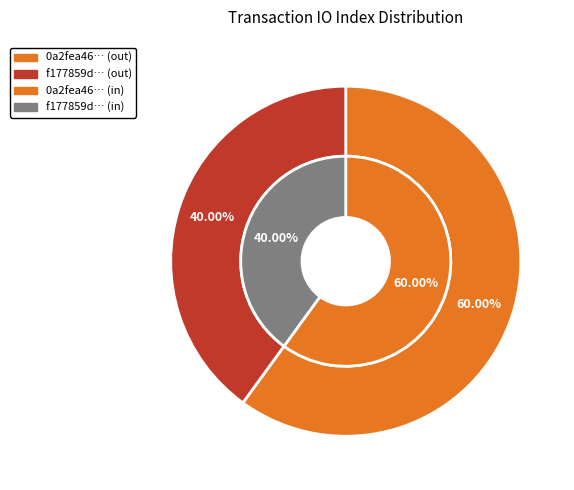

Is it true that 0 is 60% of the pie?

True